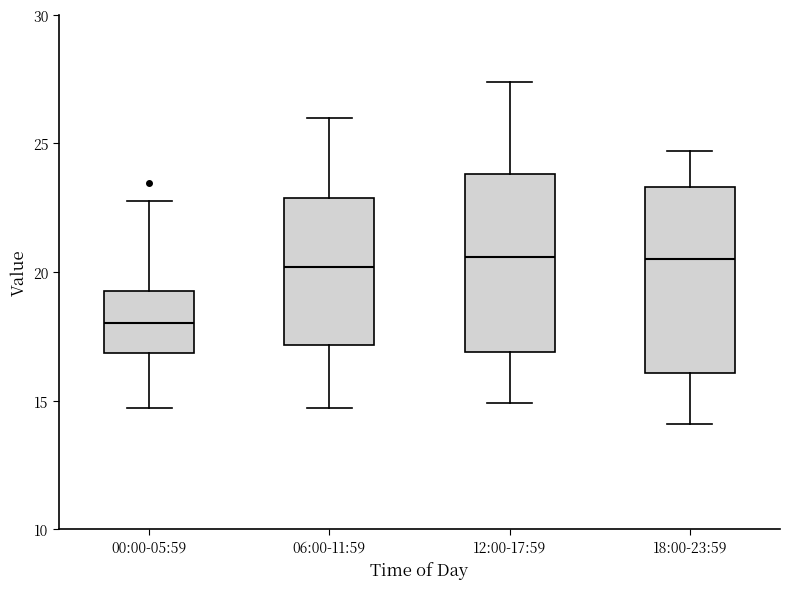

Where is the lower edge of the box for 18:00-23:59 on the y-axis? The values are not printed on the chart, so give them approximately, as read against the axis.

16.0